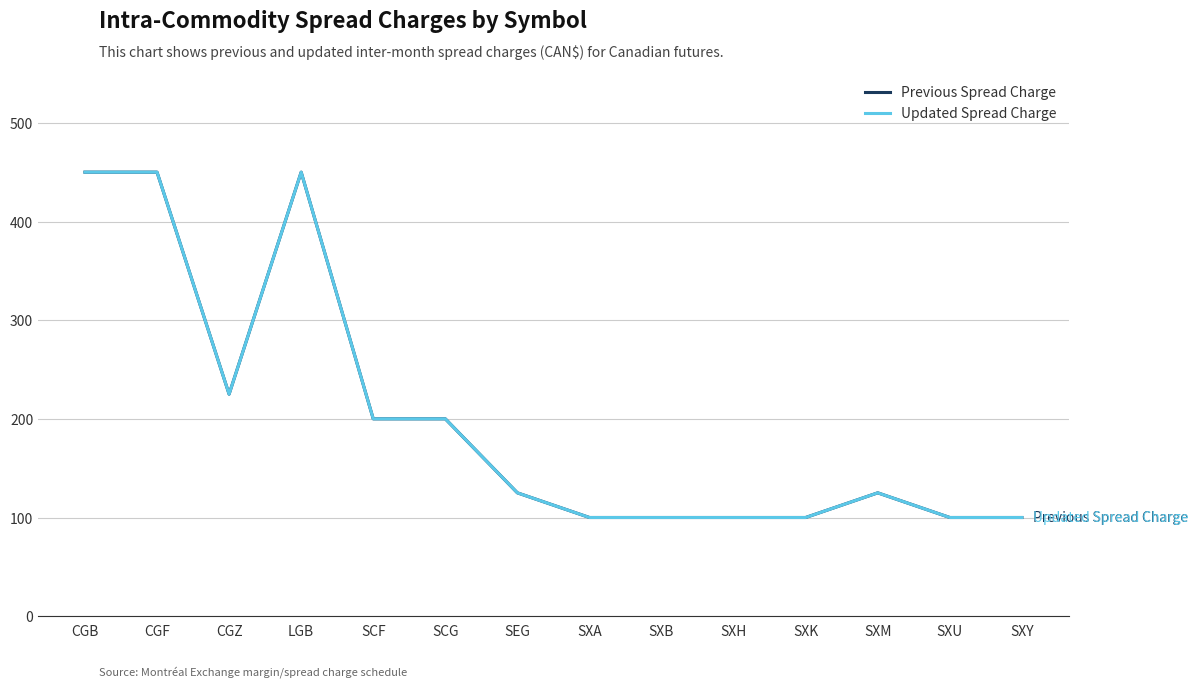

Does the chart have visible grid lines?

Yes